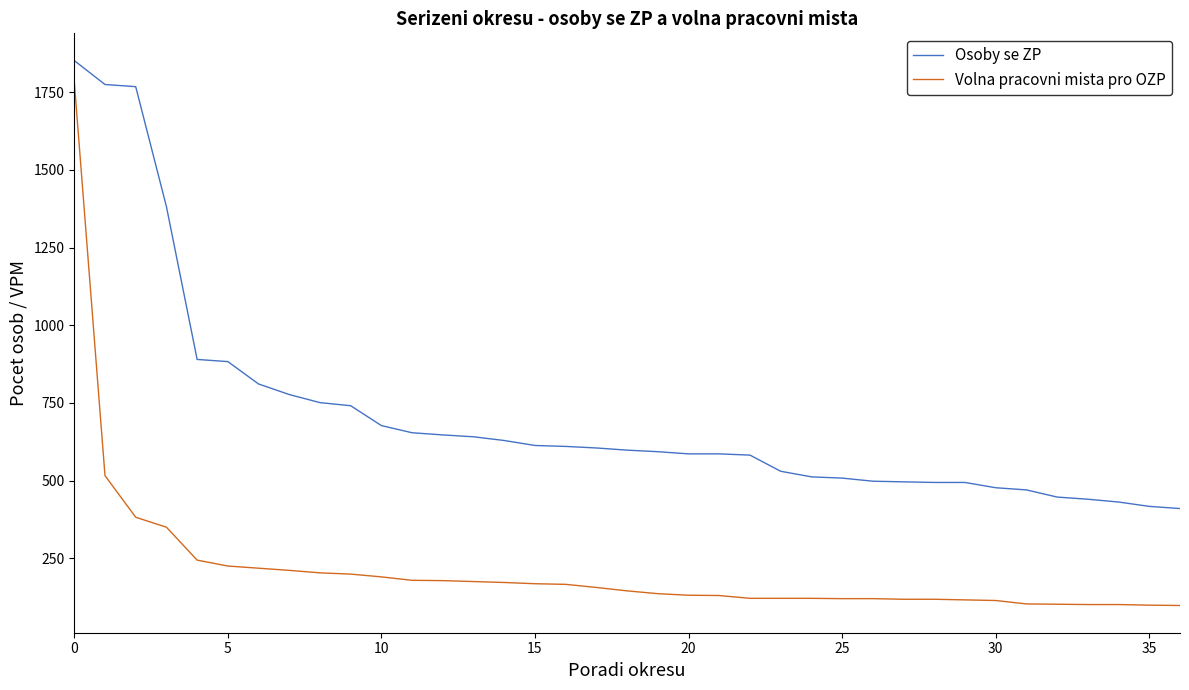

Which series has the widest spread of values?

Volna pracovni mista pro OZP